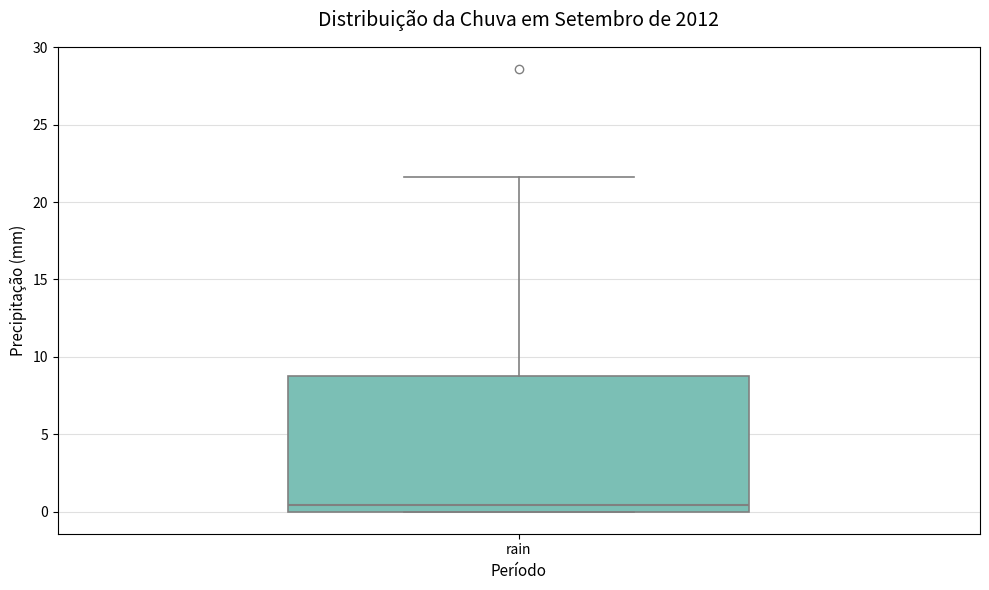

Transcribe this box plot: give where the median line is, the range the box spans, and where the two whiskers end, as read against the y-axis. The values are not printed on the chart, so give them approximately, as read against the axis.

median 0.5, box 0.0 to 9.0, whiskers 0.0 to 21.5